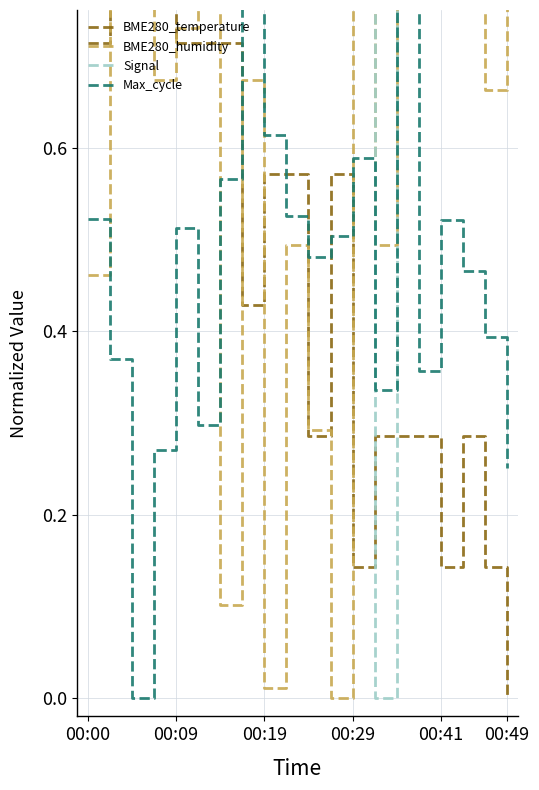

In BME280_humidity, how many points are higher than both neighbors (excluding endpoints)?

6